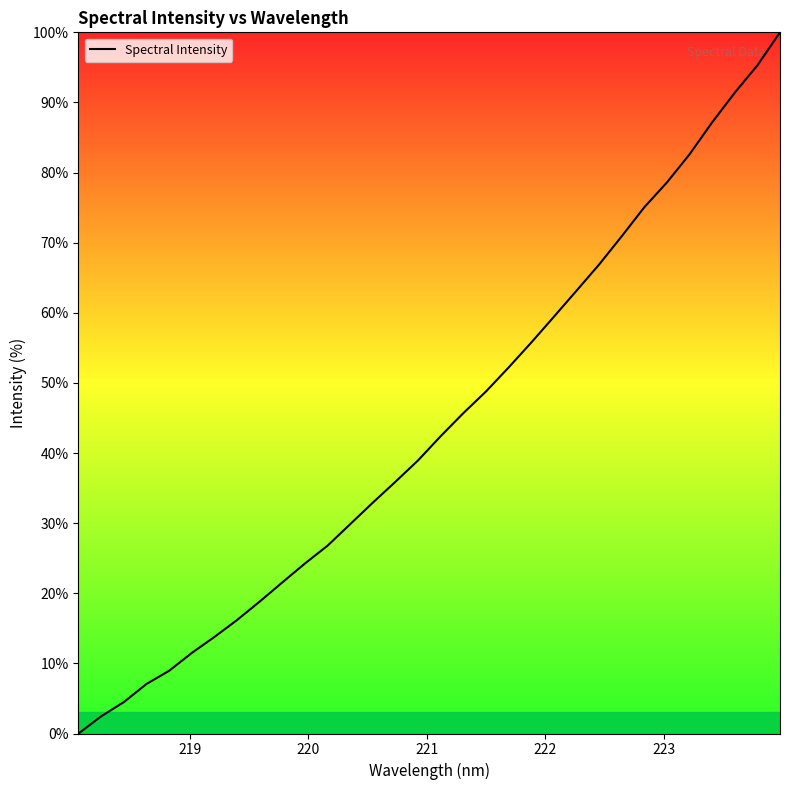

What is the difference between the maximum and minimum values?

100.0